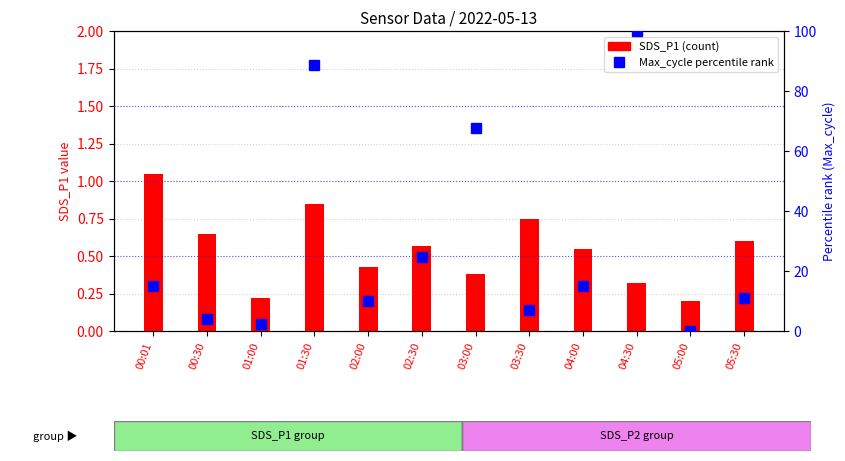

Rank the series by their maximum value, from lowest to highest.

SDS_P1, Max_cycle (normalized)